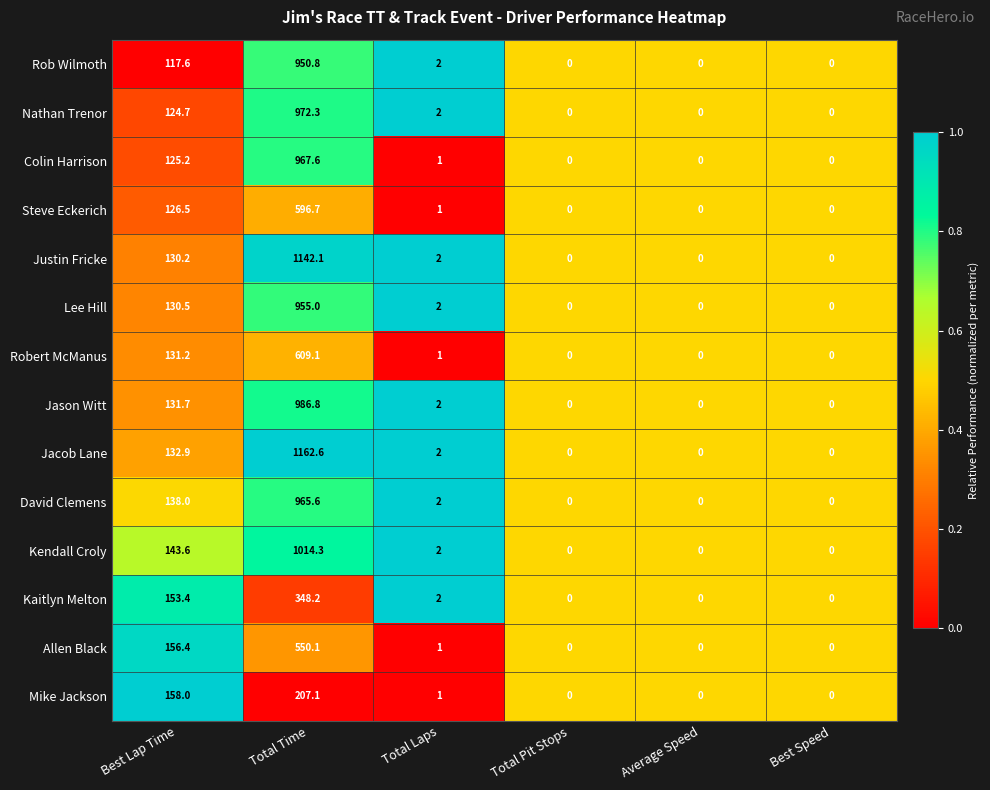

What is the maximum value for Robert McManus?

609.1